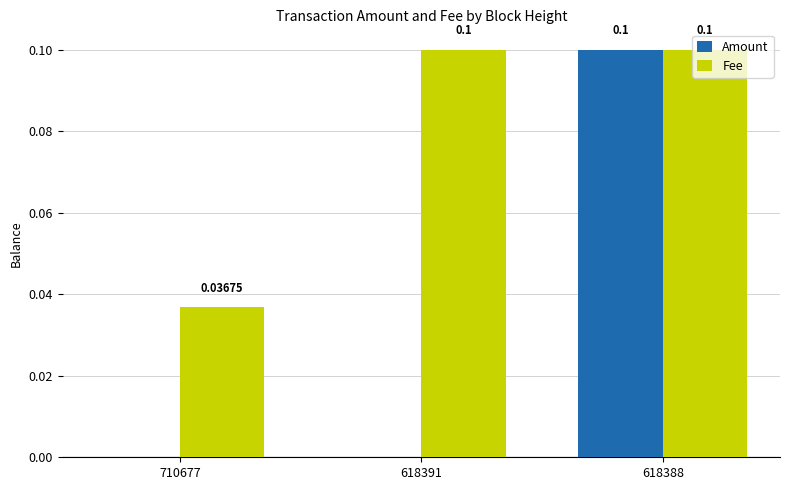

How many values in Amount are above zero?

1